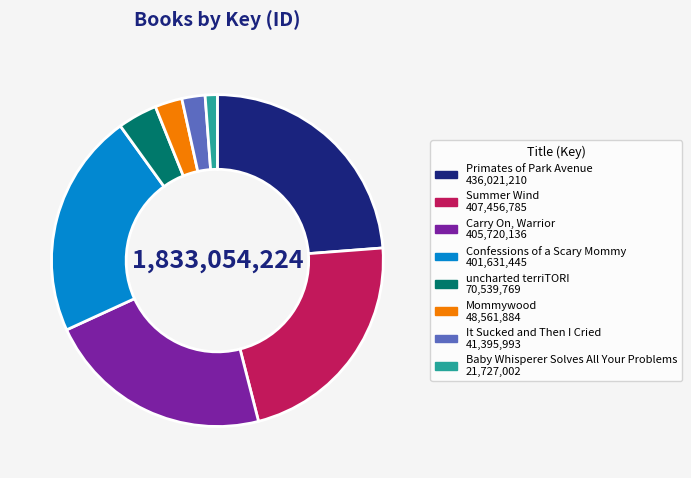

Which category has the biggest portion of the pie?

Primates of Park Avenue